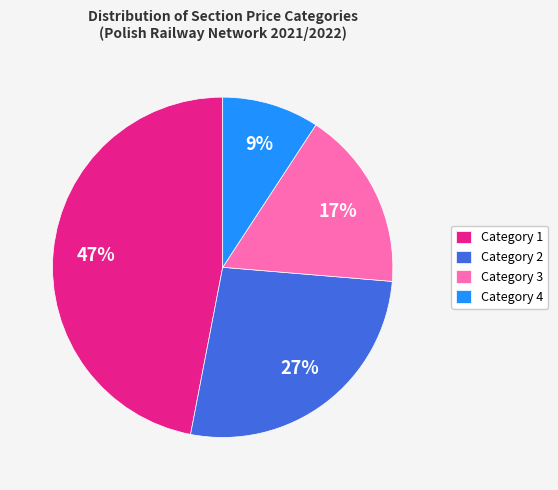

How many segments does this pie chart have?

4